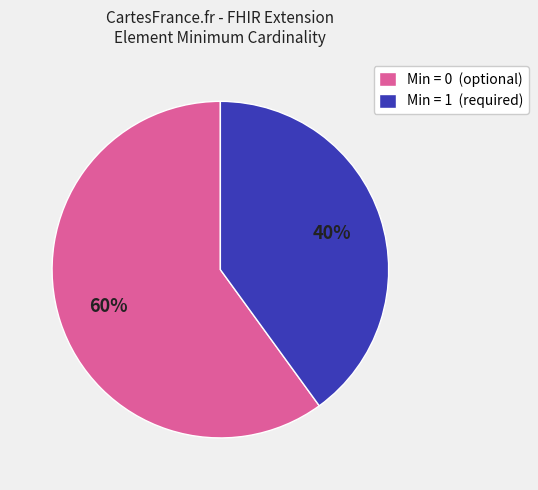

How many segments does this pie chart have?

2